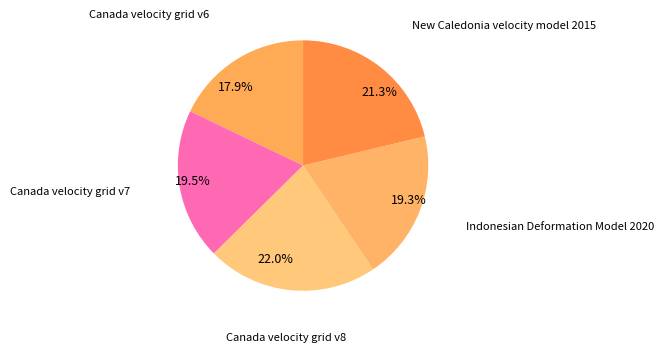

True or false: Indonesian Deformation Model 2020 accounts for 32% of the total.

False